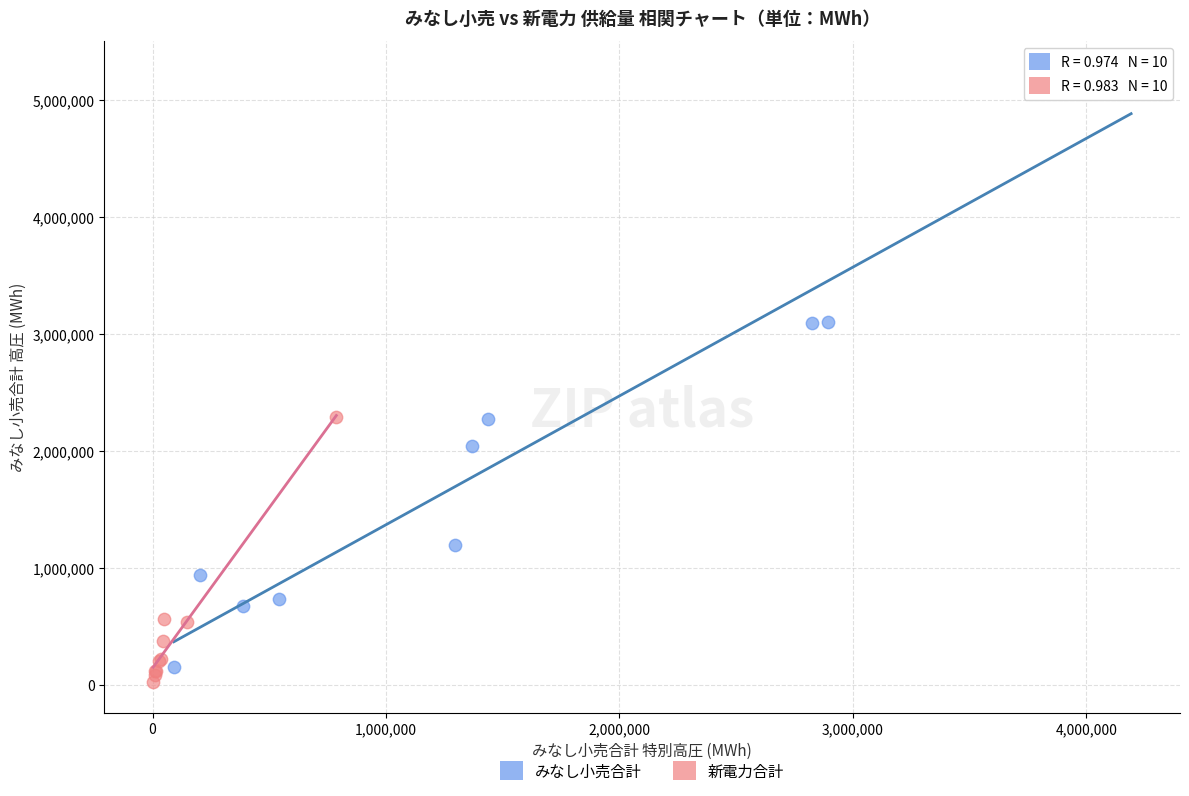

Which series contains the highest Y value?

みなし小売合計